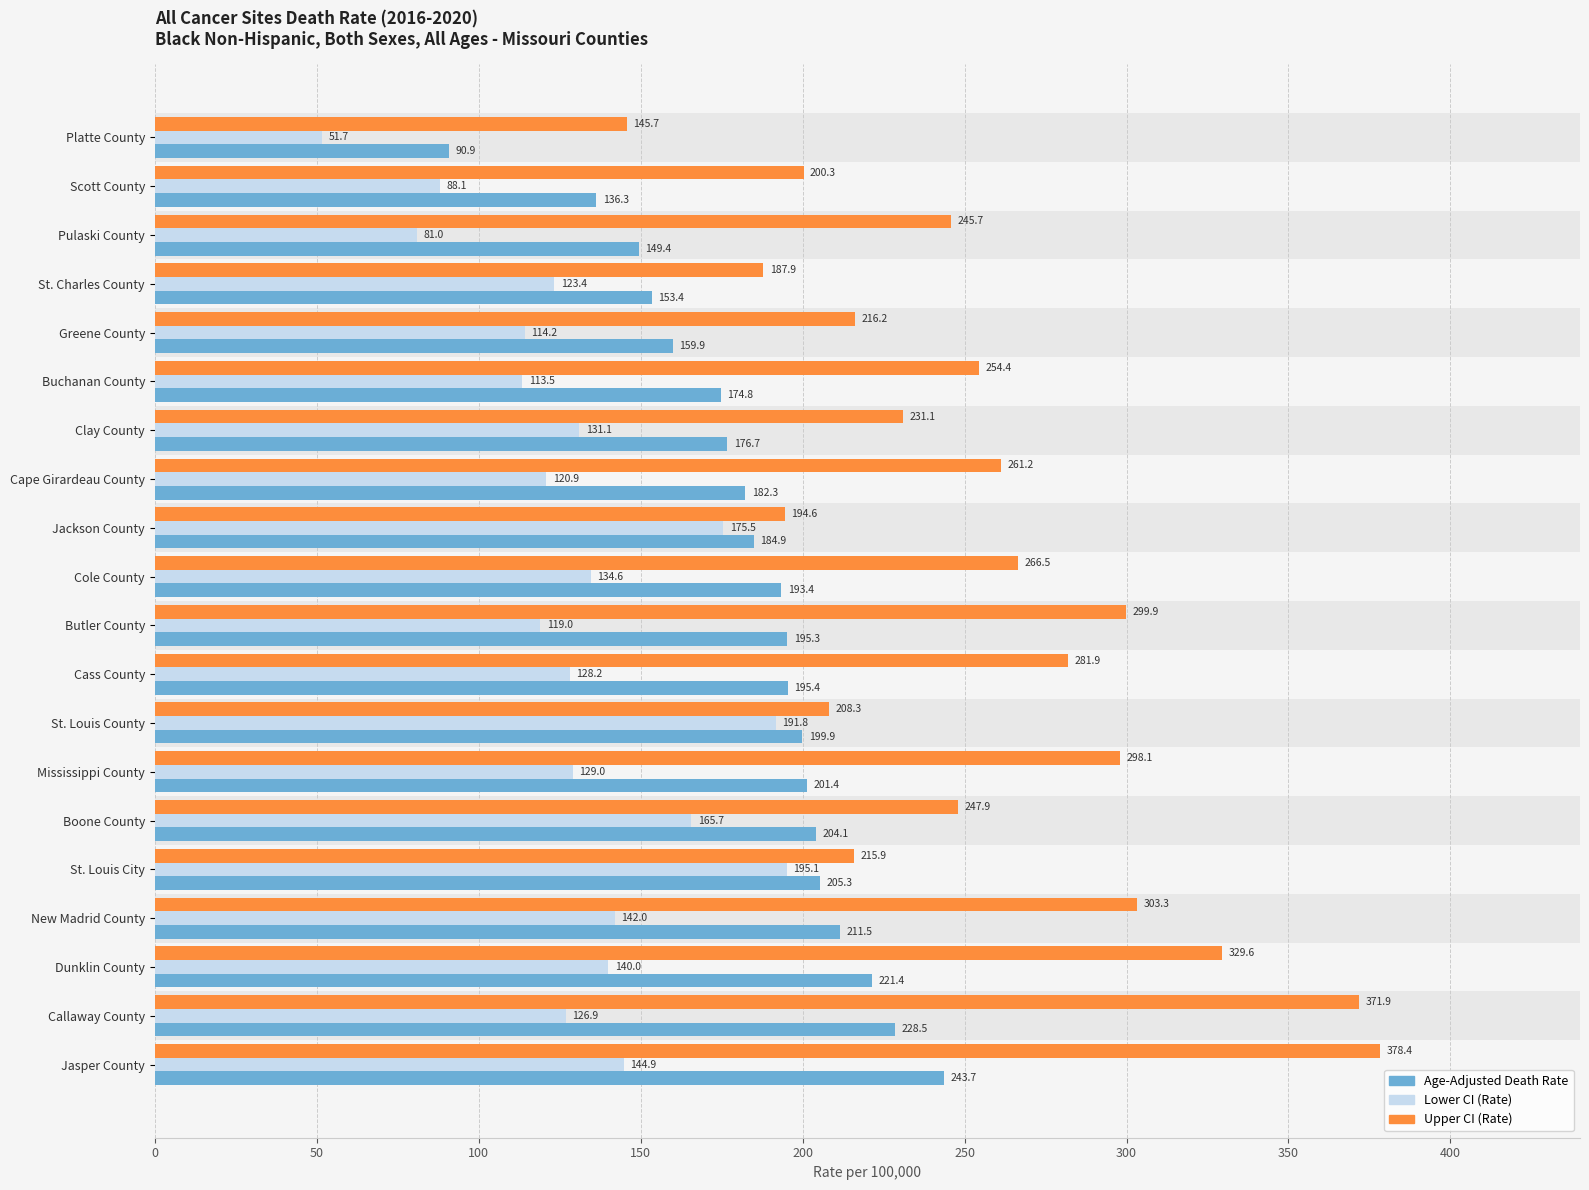

What is the approximate value of Upper CI (Rate) at Boone County?

247.9